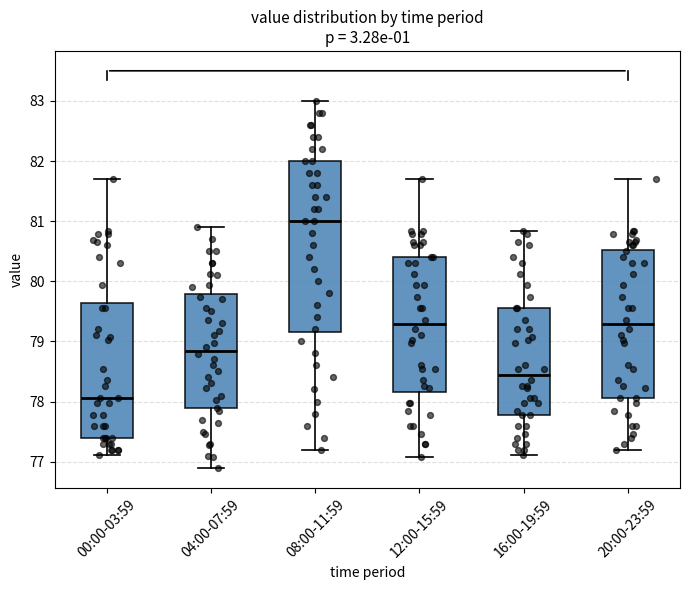

Which box is the tallest, from its lower edge to its upper edge?

08:00-11:59